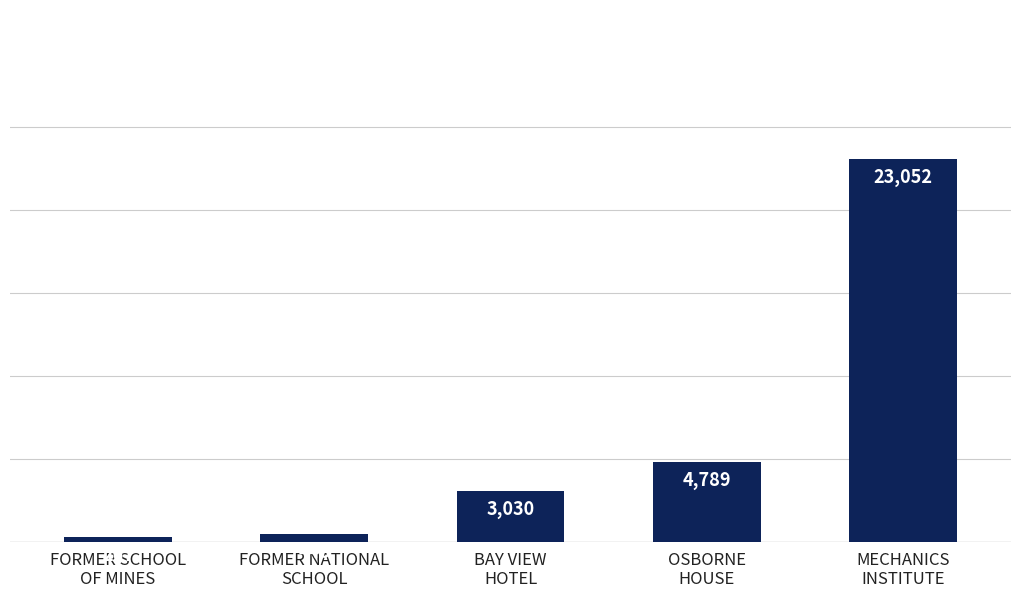

Rank the categories by value from highest to lowest.

MECHANICS
INSTITUTE, OSBORNE
HOUSE, BAY VIEW
HOTEL, FORMER NATIONAL
SCHOOL, FORMER SCHOOL
OF MINES